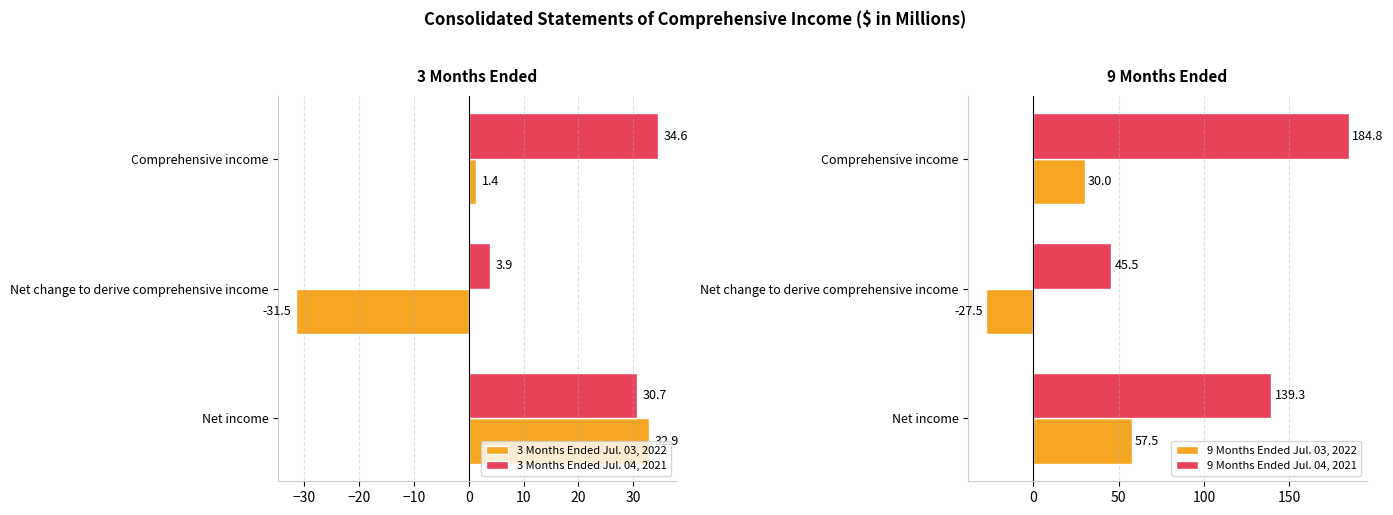

List the series in order of their peak value, highest first.

9 Months Ended Jul. 04, 2021, 9 Months Ended Jul. 03, 2022, 3 Months Ended Jul. 04, 2021, 3 Months Ended Jul. 03, 2022